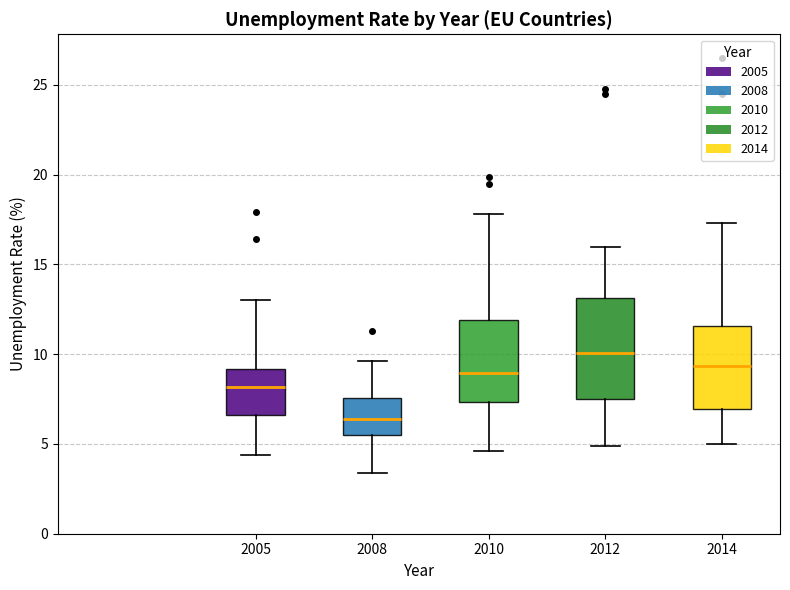

Reading left to right, transcribe this box plot: for each box, give where its median line is, the range the box spans, and where its two whiskers end, as read against the y-axis. The values are not printed on the chart, so give them approximately, as read against the axis.

2005: median 8.0, box 6.5 to 9.0, whiskers 4.5 to 13.0
2008: median 6.5, box 5.5 to 7.5, whiskers 3.5 to 9.5
2010: median 9.0, box 7.5 to 12.0, whiskers 4.5 to 18.0
2012: median 10.0, box 7.5 to 13.0, whiskers 5.0 to 16.0
2014: median 9.5, box 7.0 to 11.5, whiskers 5.0 to 17.5